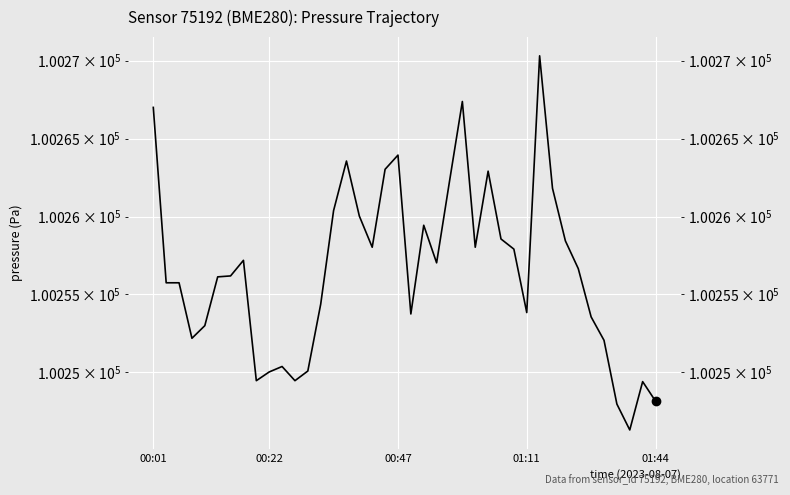

Rank the categories by value from highest to lowest.

30, 24, 00:01, 19, 15, 18, 26, 23, 31, 14, 16, 21, 27, 32, 17, 25, 28, 7, 22, 33, 6, 5, 00:22, 00:47, 13, 29, 20, 34, 01:44, 01:11, 35, 10, 12, 9, 8, 11, 38, 39, 36, 37